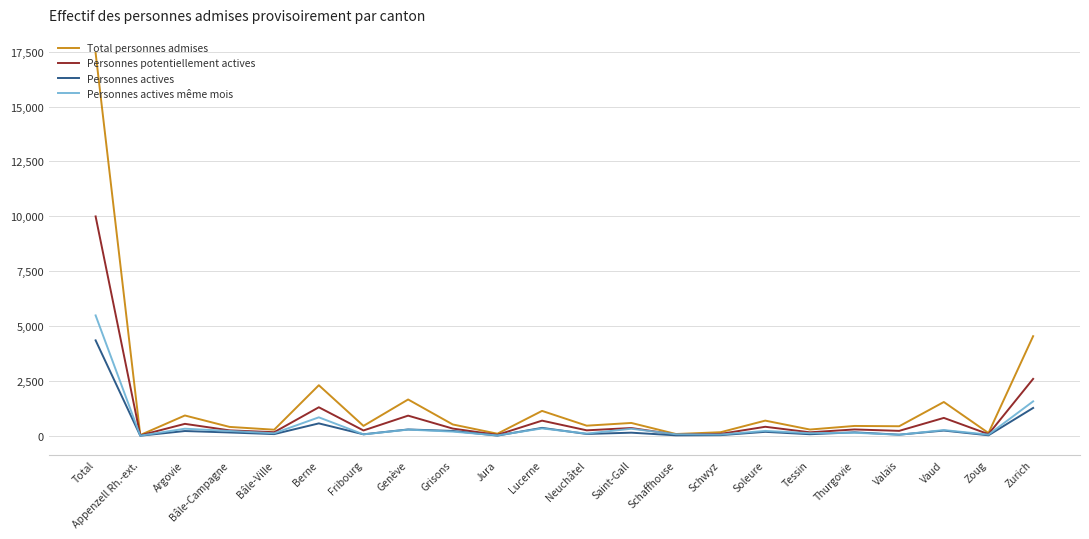

Which category has the highest value across all series?

Total